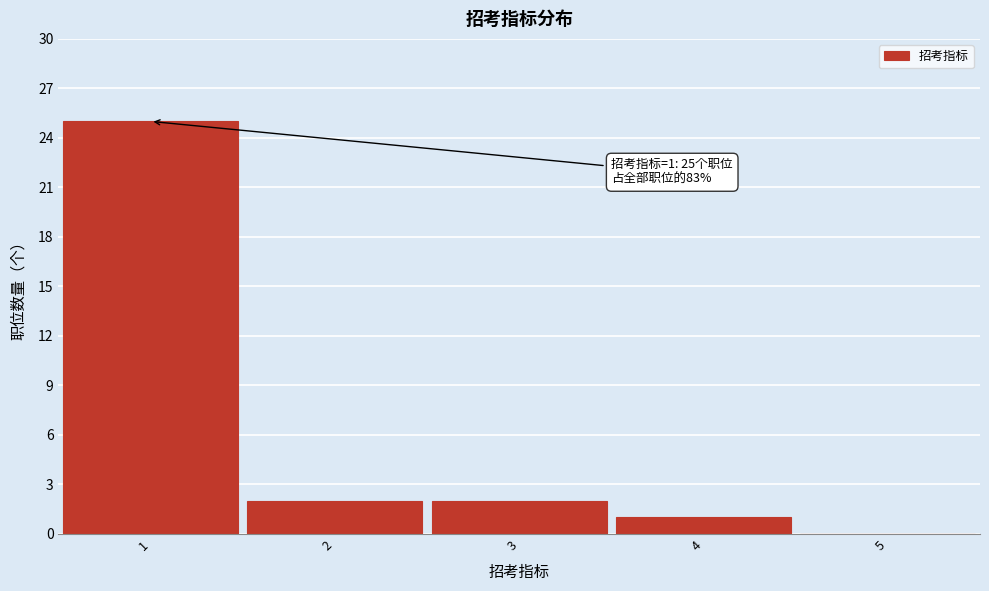

Over which range of the x-axis is the bar tallest?

0.5 to 1.5